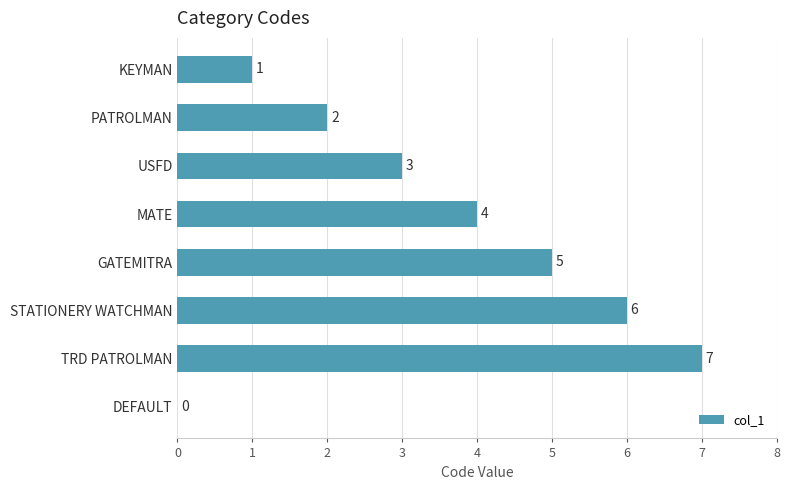

Count the number of categories in the chart.

8